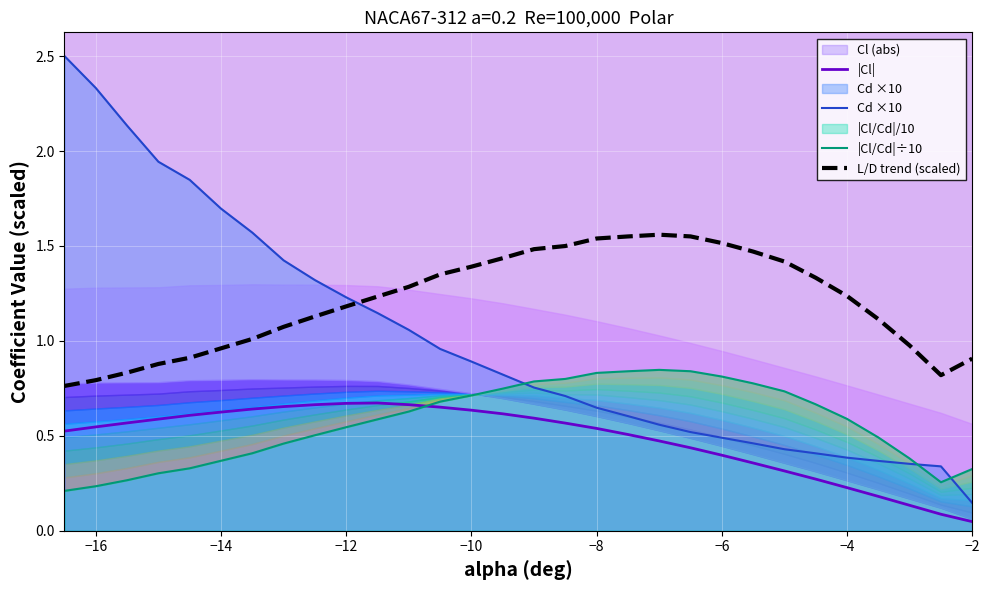

True or false: |Cl| and Cd ×10 cross at least once.

False